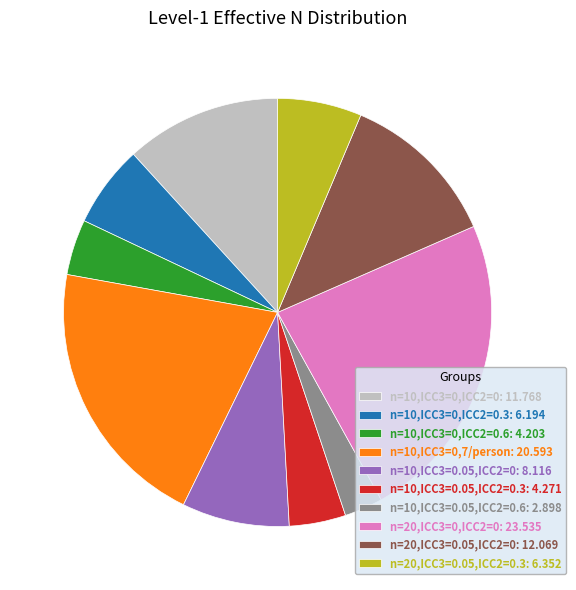

Which slice is the largest?

n=20,ICC3=0,ICC2=0: 23.535